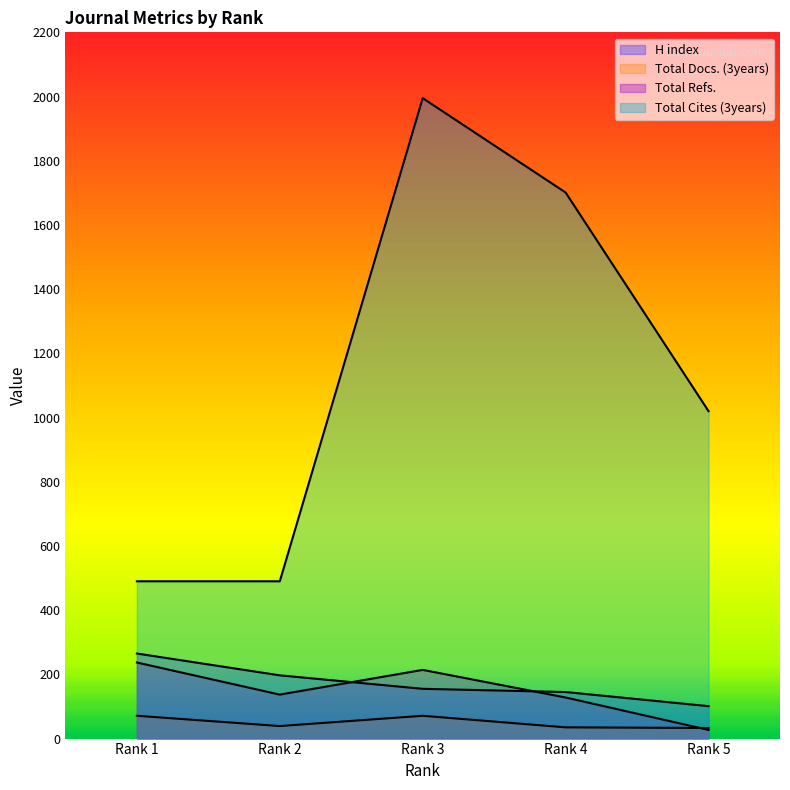

What is the maximum value for Total Cites (3years)?

1995